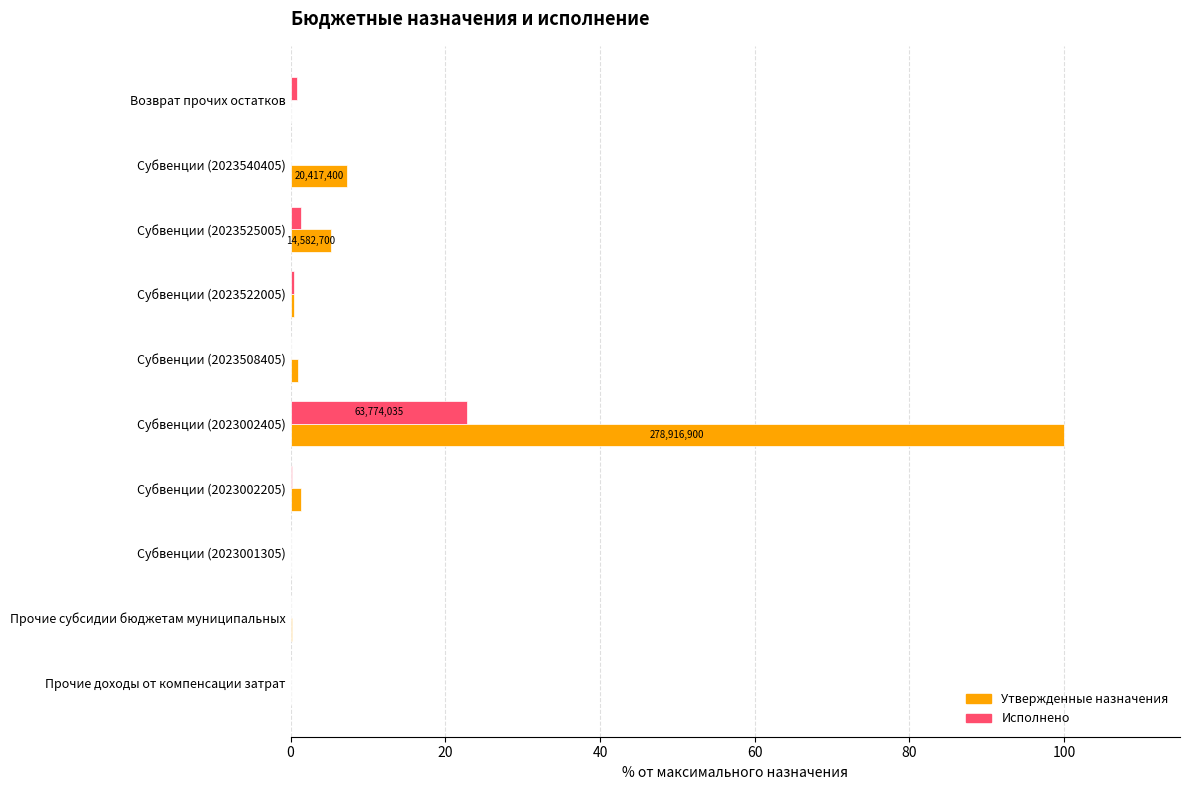

What are all the series names shown in the legend?

Утвержденные назначения, Исполнено